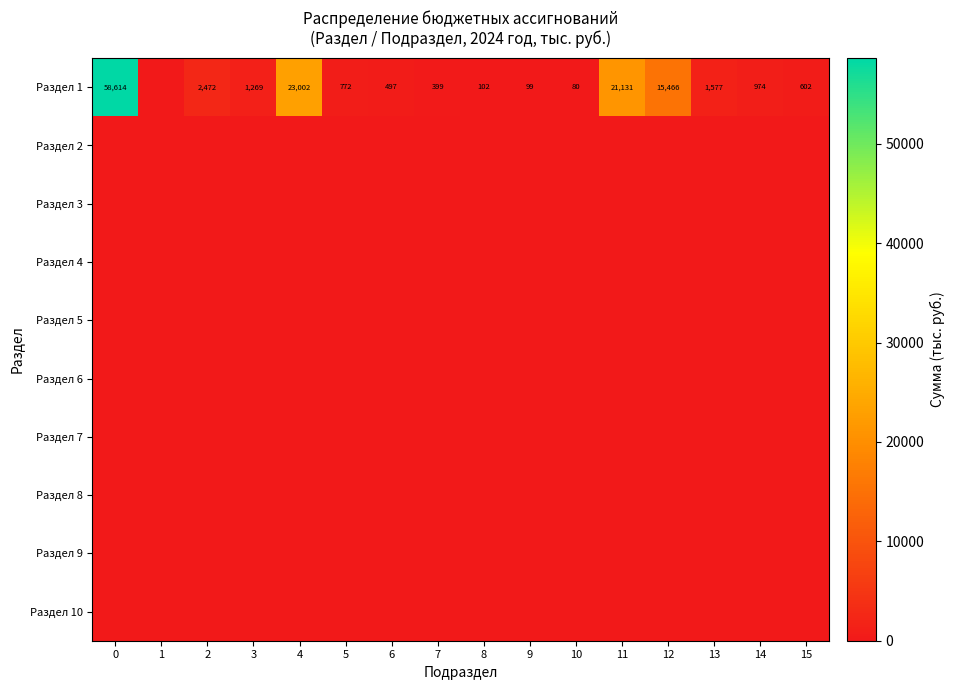

True or false: Раздел 1 has a value of 974 at 14.

True